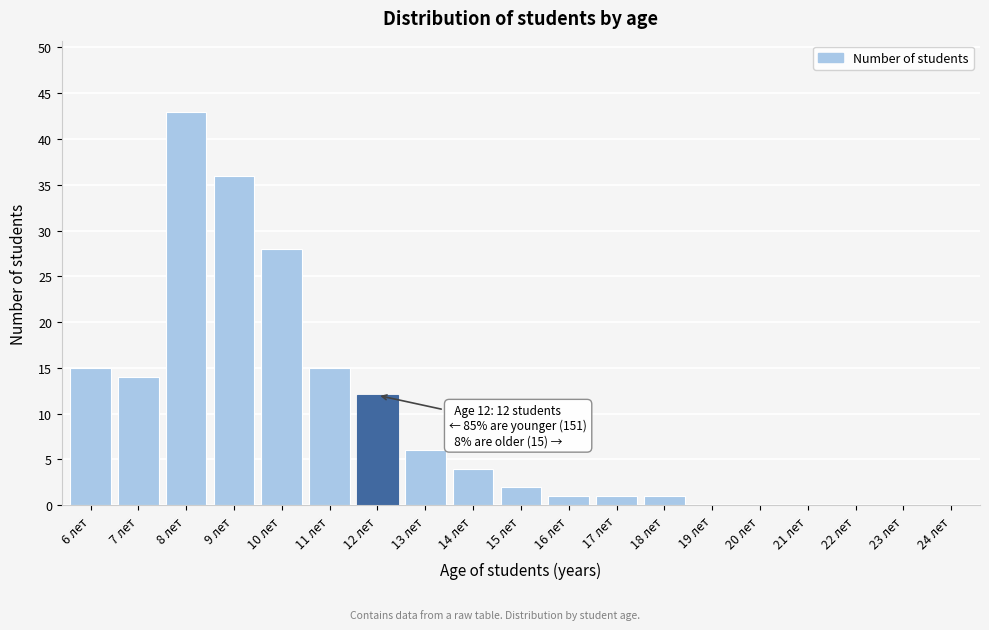

Reading right to left, what are all the values shown in this chart?

24 лет=0	23 лет=0	22 лет=0	21 лет=0	20 лет=0	19 лет=0	18 лет=1	17 лет=1	16 лет=1	15 лет=2	14 лет=4	13 лет=6	12 лет=12	11 лет=15	10 лет=28	9 лет=36	8 лет=43	7 лет=14	6 лет=15